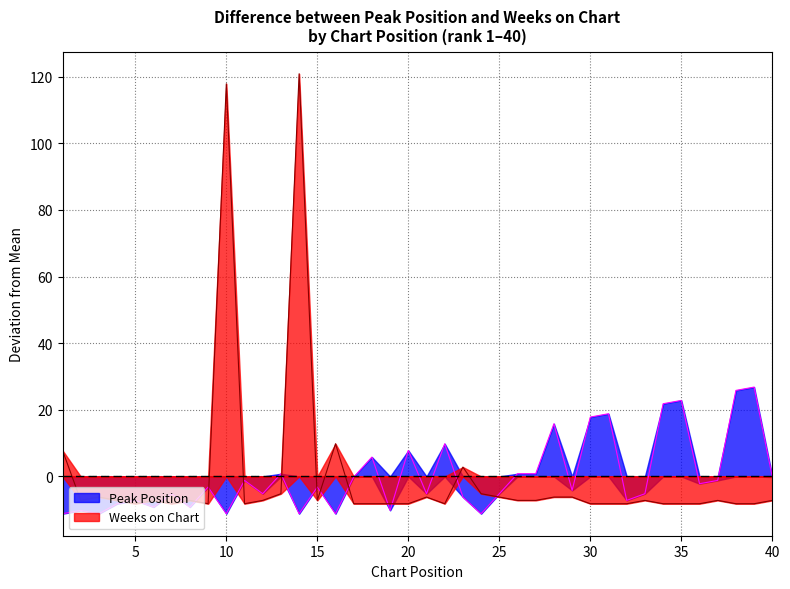

What is the value of the Peak Position point at the 16th from the left?

-11.2